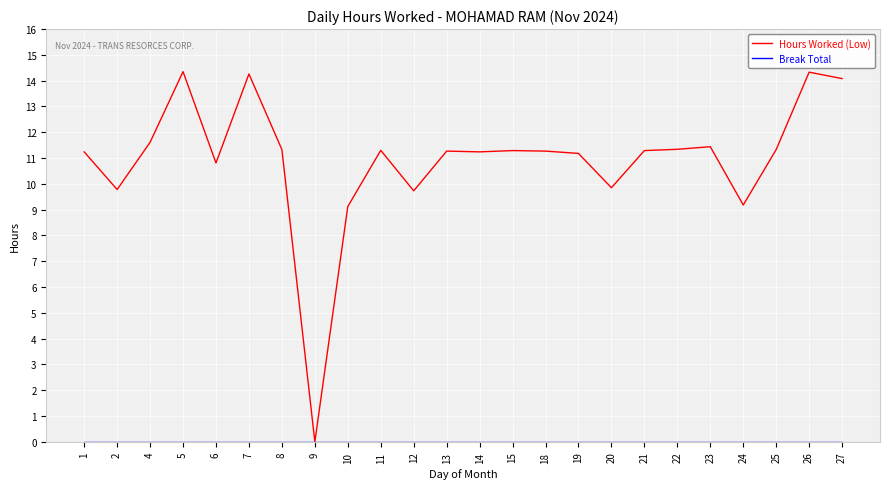

What is the sum of the Hours Worked (Low) values at 27 and 4?

25.7